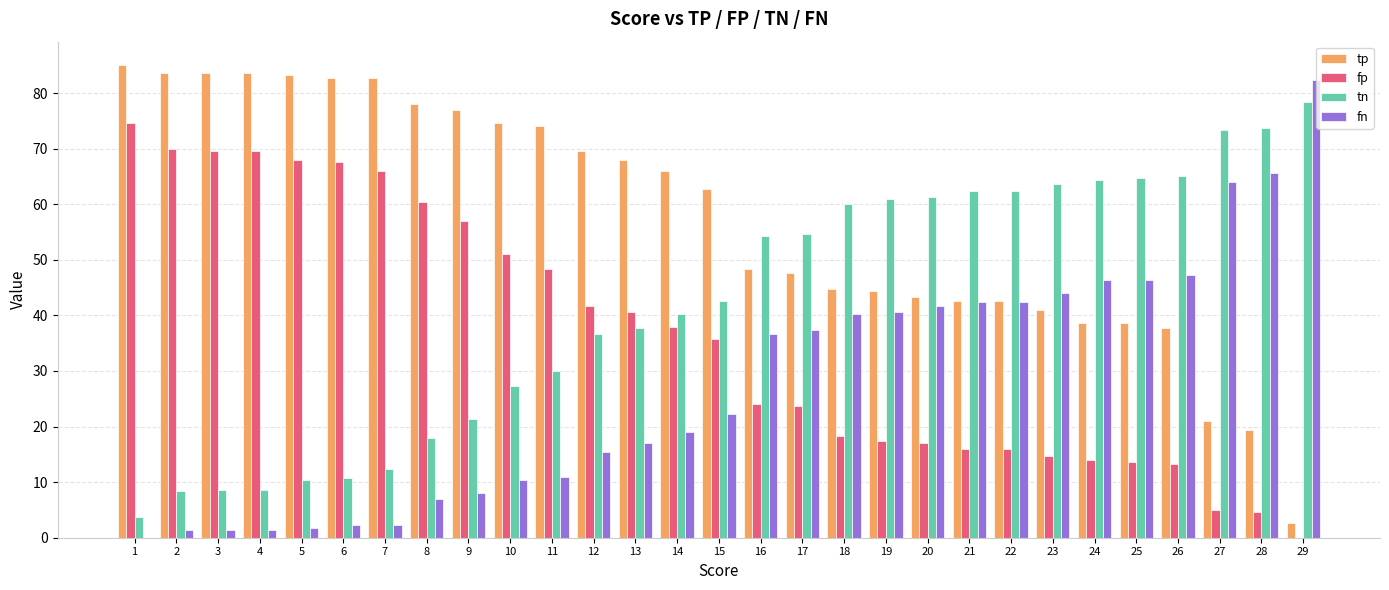

True or false: tp has a value of 37.7 at 26.

True